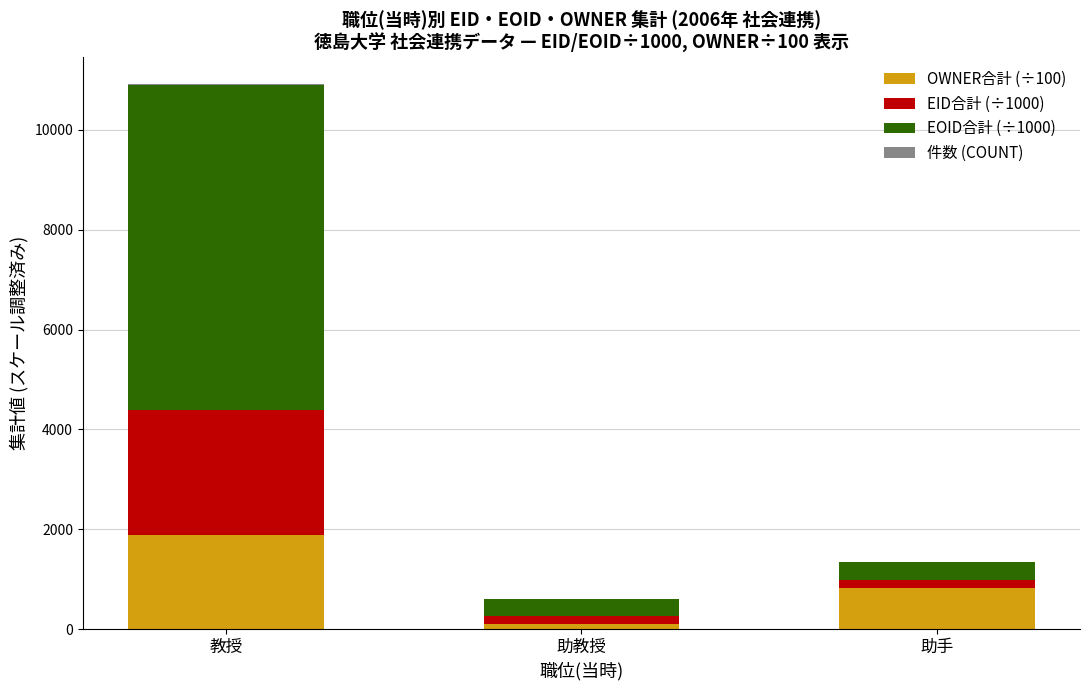

The OWNER合計 (÷100) series shows 382.0 at 助手. True or false?

False